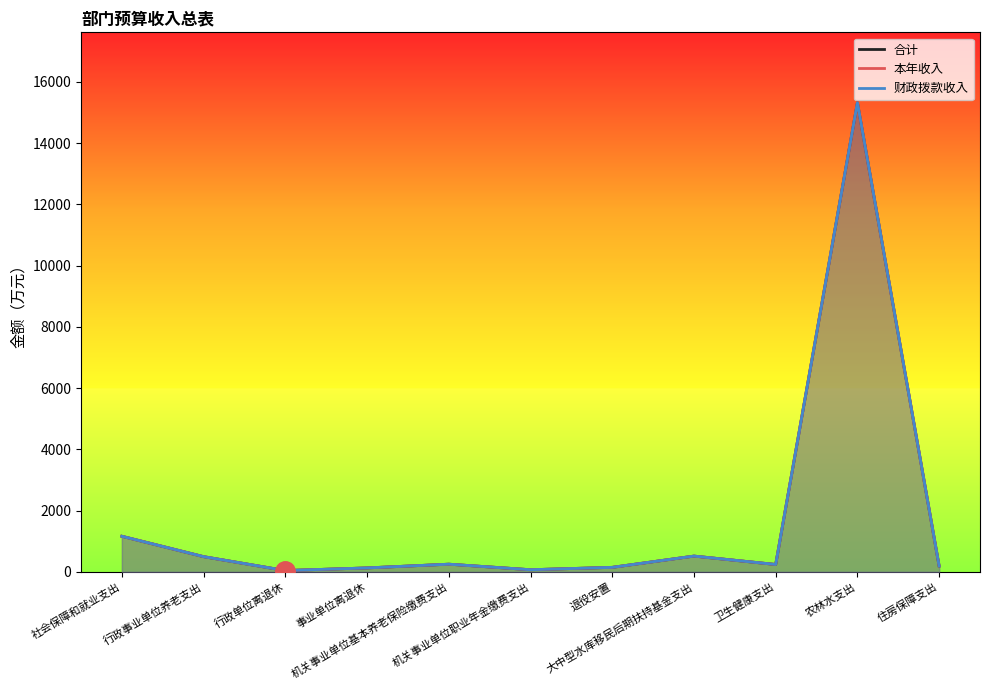

What is the value of the 合计 point at the 1st from the left?

1163.6